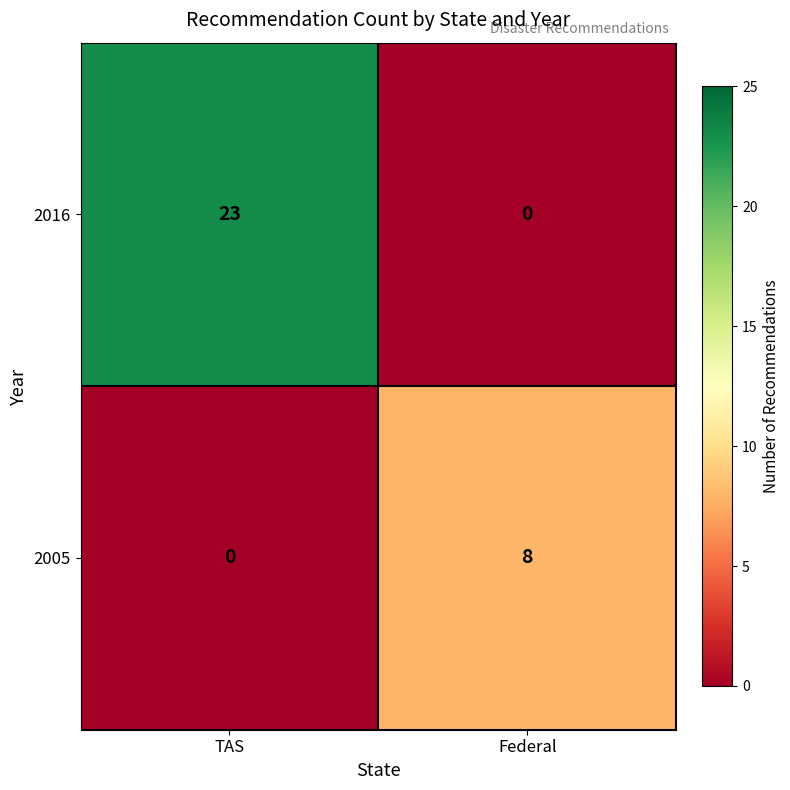

True or false: 2005 has a value of 0 at TAS.

True